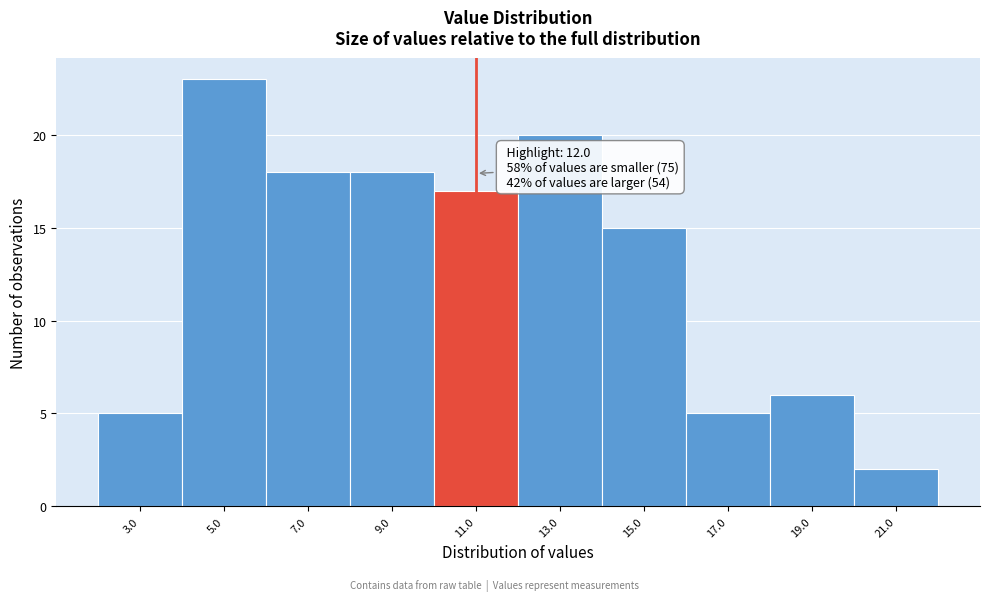

Reading left to right, extract all data points from this chart.

3.0=5	5.0=23	7.0=18	9.0=18	11.0=17	13.0=20	15.0=15	17.0=5	19.0=6	21.0=2